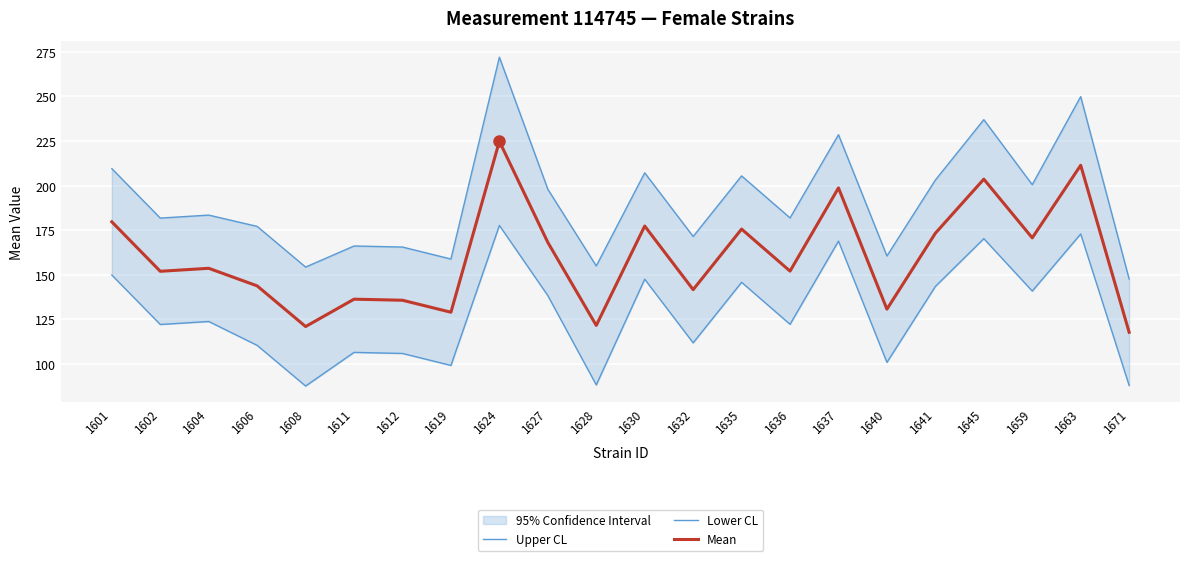

What is the value of the Mean point at the 22nd from the left?

117.8